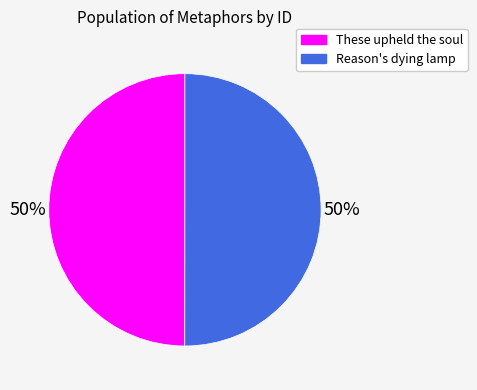

Do These upheld the soul and Reason's dying lamp together represent more than half of the pie?

Yes